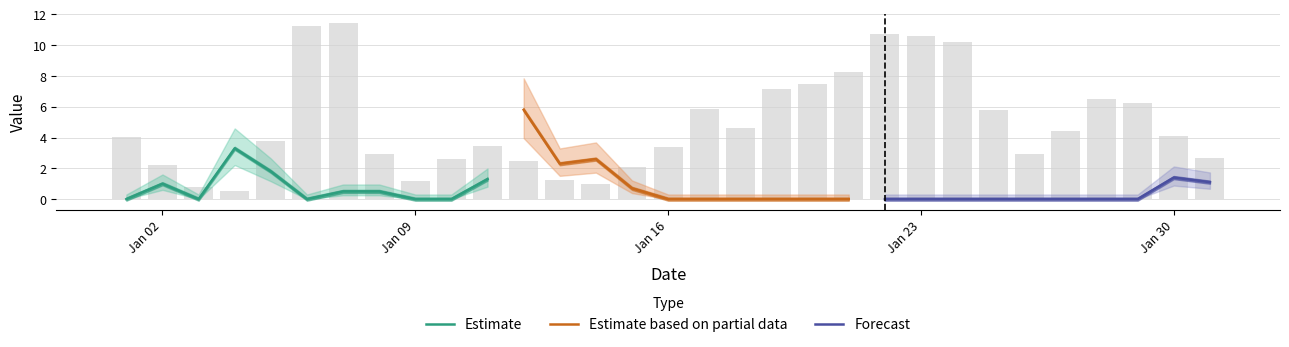

How many groups of bars are there?

31